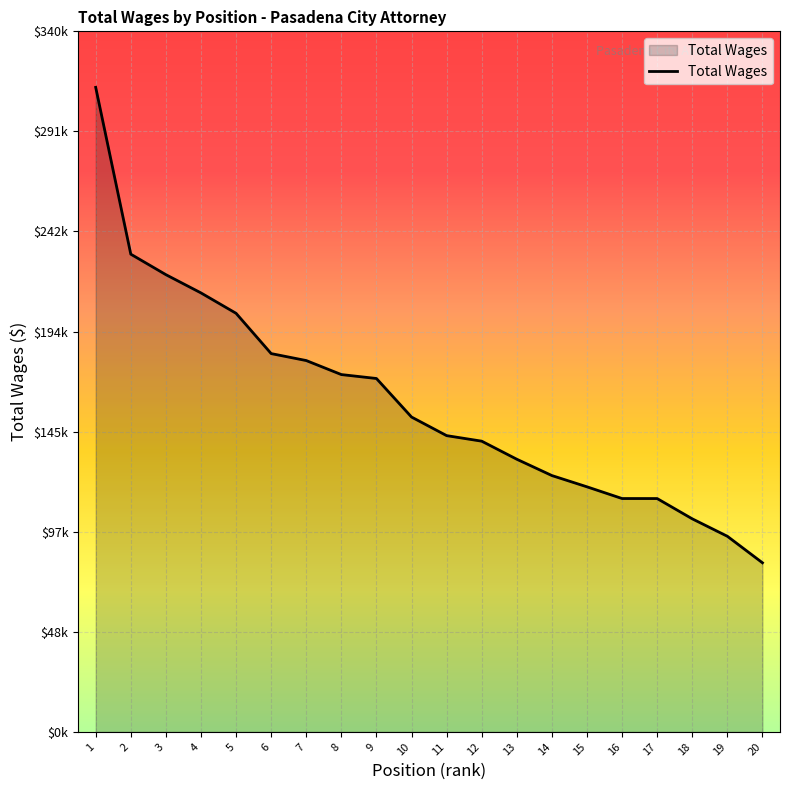

Where is the data nearest to the value 197440?

5